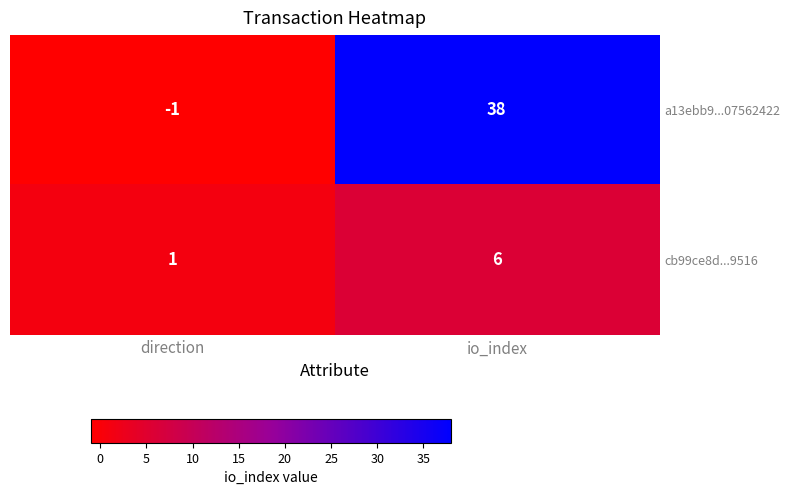

At which category is the sum across all series the highest?

io_index